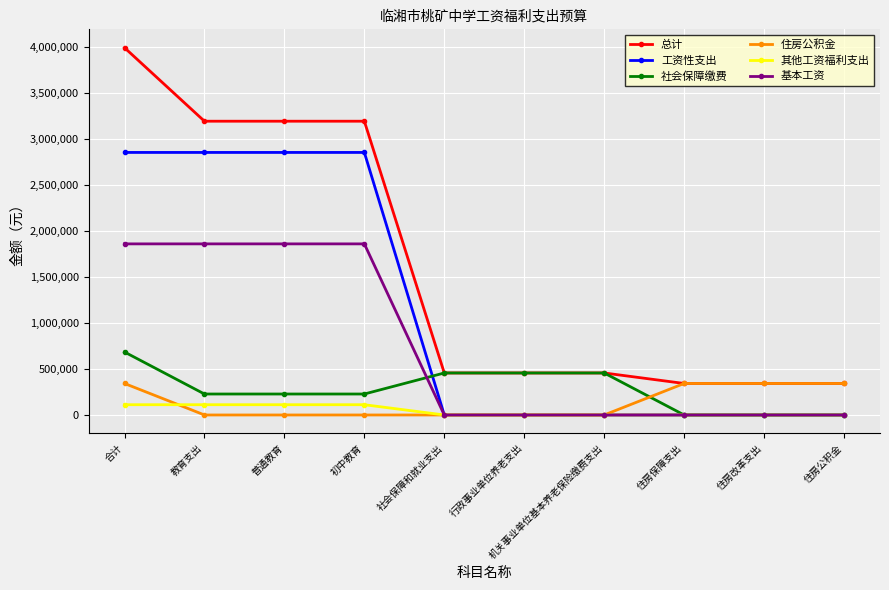

What value does the 工资性支出 series have at 初中教育?

2852904.0